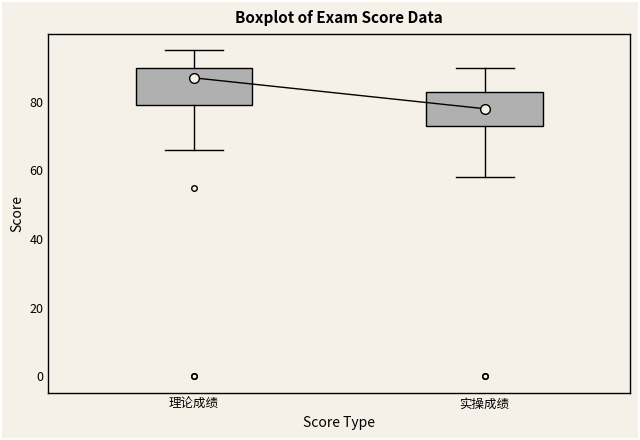

Reading left to right, transcribe this box plot: for each box, give where its median line is, the range the box spans, and where its two whiskers end, as read against the y-axis. The values are not printed on the chart, so give them approximately, as read against the axis.

理论成绩: median 88, box 80 to 90, whiskers 66 to 96
实操成绩: median 78, box 74 to 84, whiskers 58 to 90